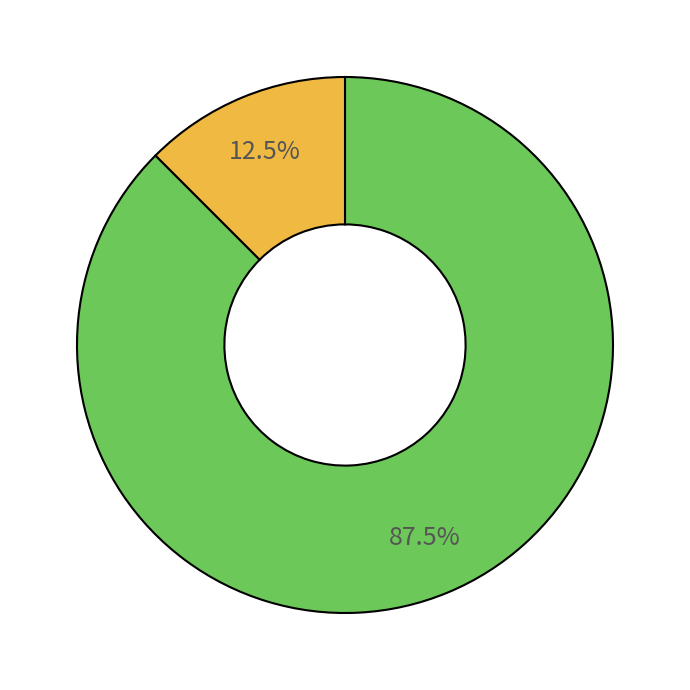

Is there any slice that represents more than half of the pie?

Yes